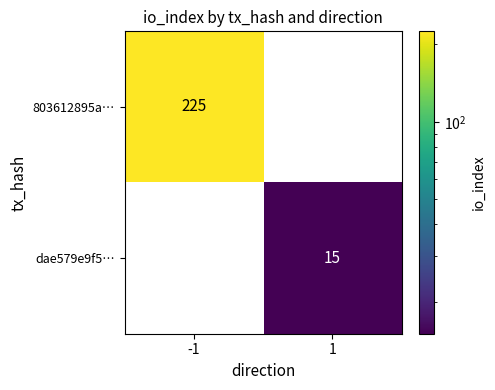

What is the difference between the highest and lowest values at 1?

15